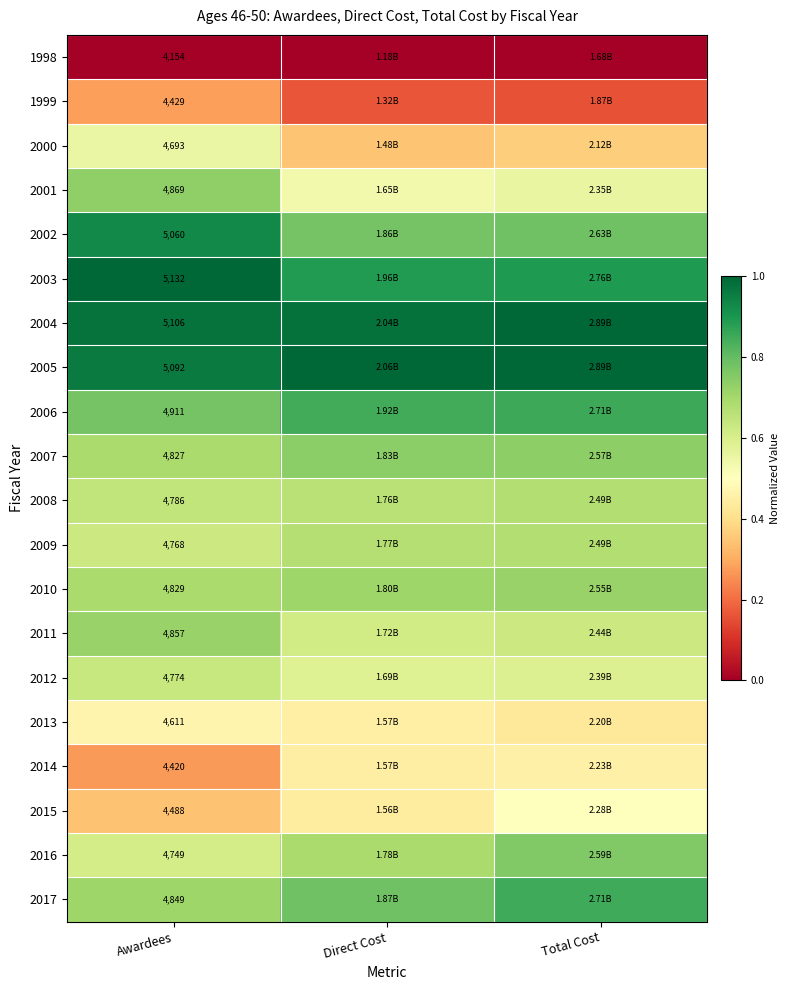

Count the number of categories in the chart.

3